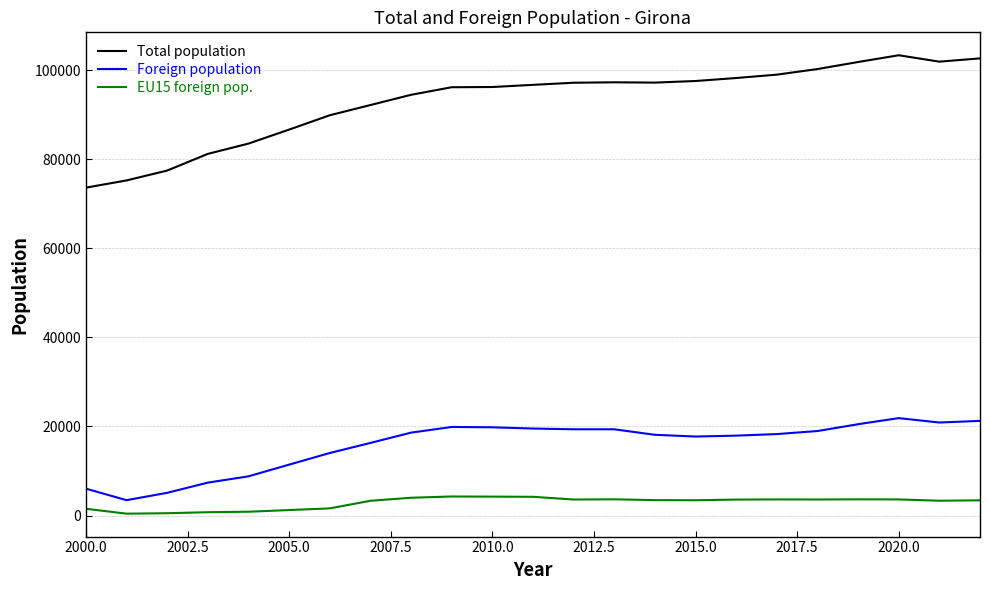

What is the maximum value shown in the chart?

103369